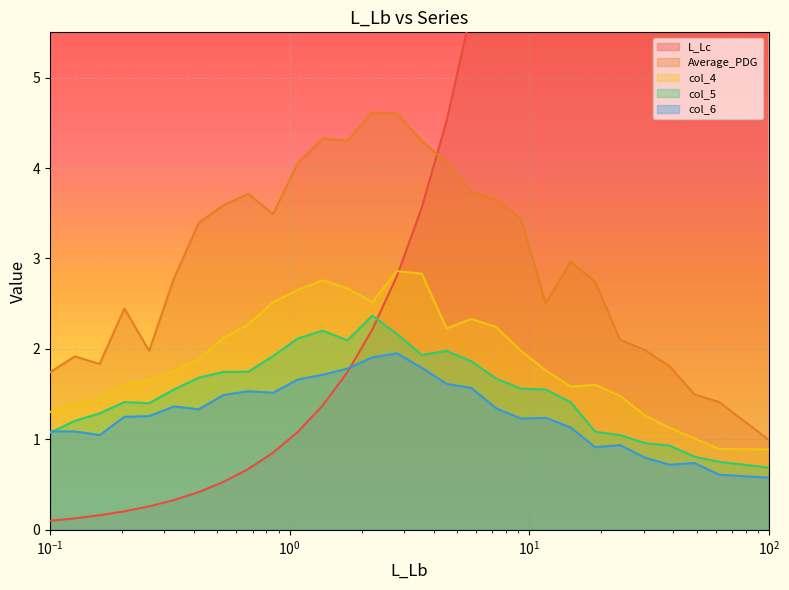

The value of col_4 at 2.80722 is 2.9. True or false?

True